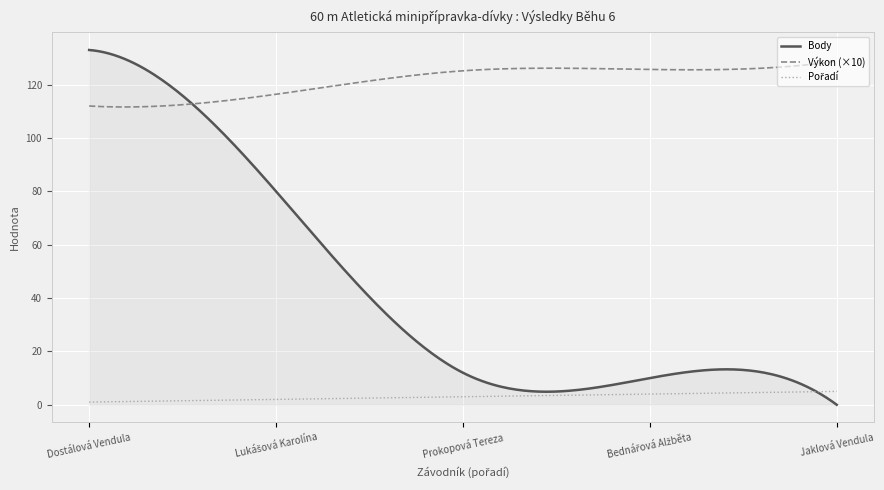

What is the highest value of the Body series?

133.0